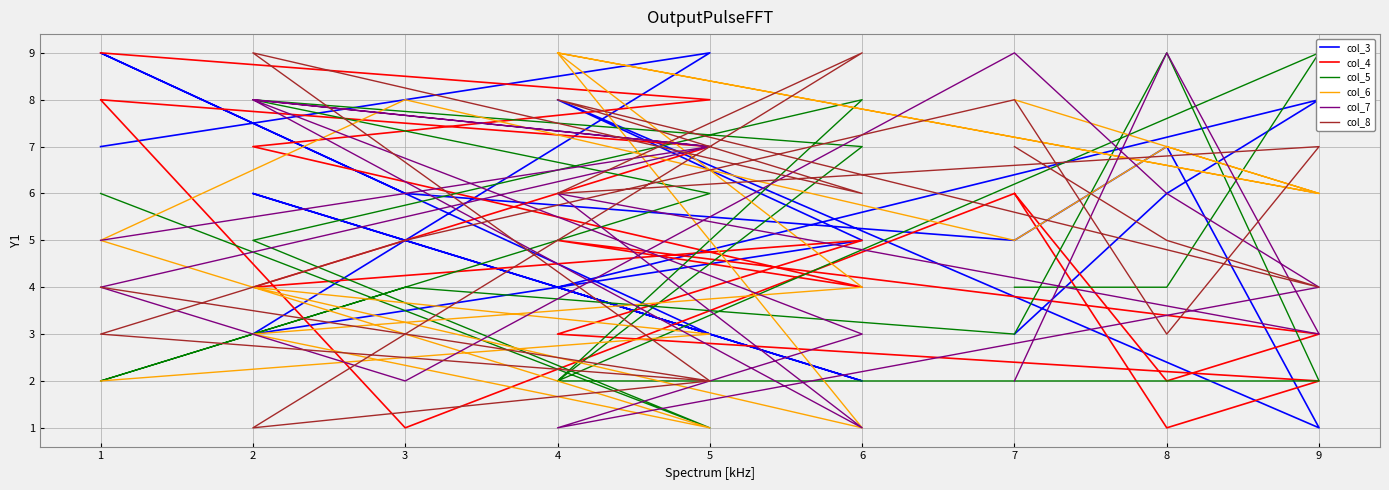

Rank the categories by col_6 value from highest to lowest.

4, 4, 3, 7, 8, 8, 9, 9, 7, 1, 2, 6, 5, 2, 1, 6, 5